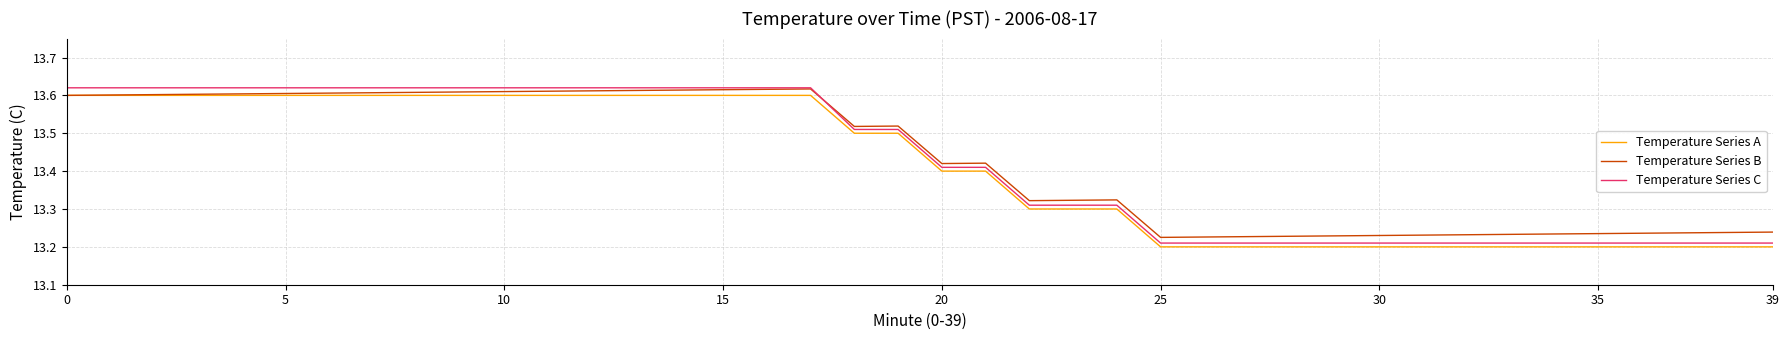

How many lines are shown in the chart?

3